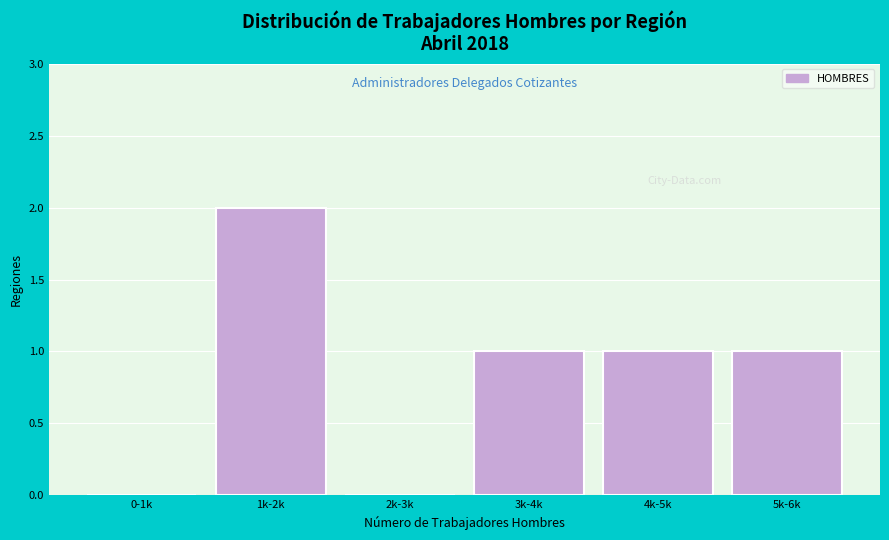

Reading left to right, extract all data points from this chart.

0-1k=0	1k-2k=2	2k-3k=0	3k-4k=1	4k-5k=1	5k-6k=1